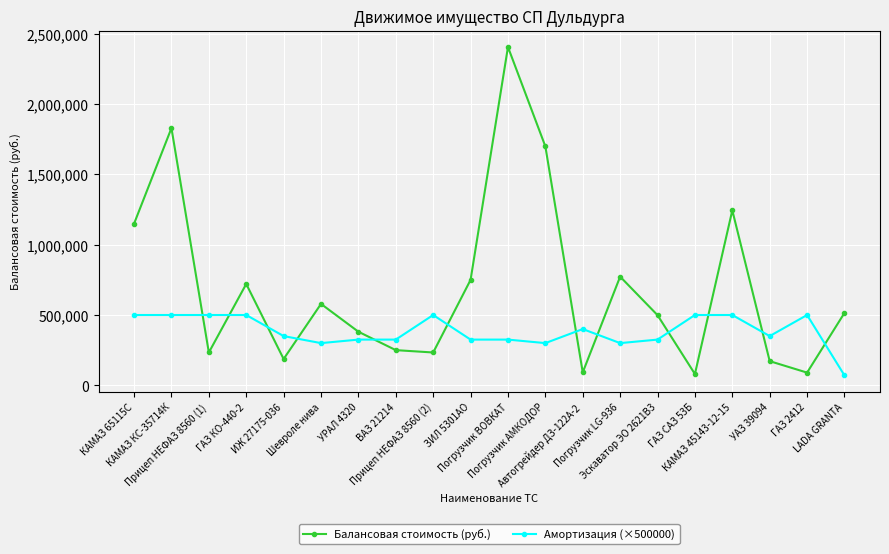

True or false: Балансовая стоимость (руб.) and Амортизация (×500000) intersect in this chart.

True